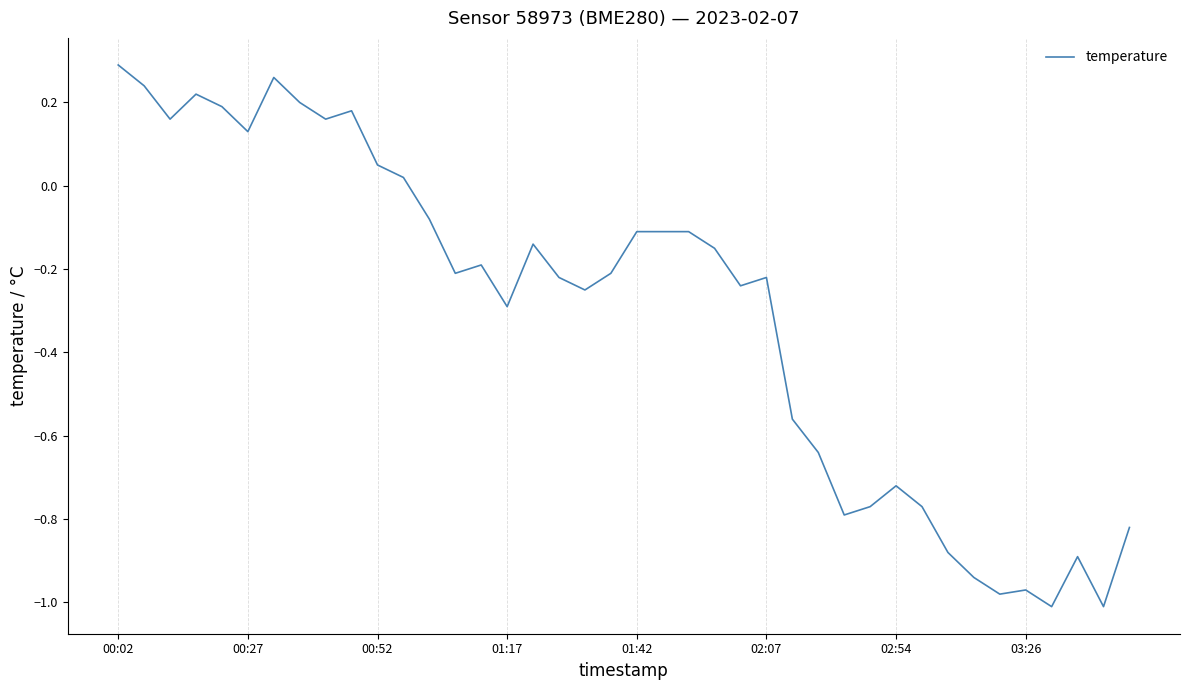

The value at 02:07 is -0.3. True or false?

False